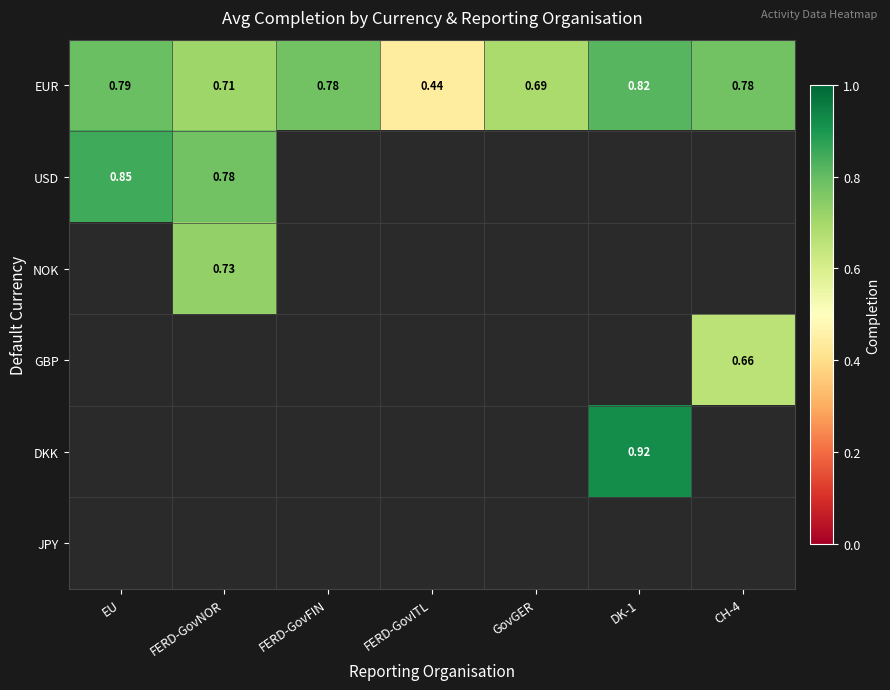

At how many categories does at least one series exceed 0?

7